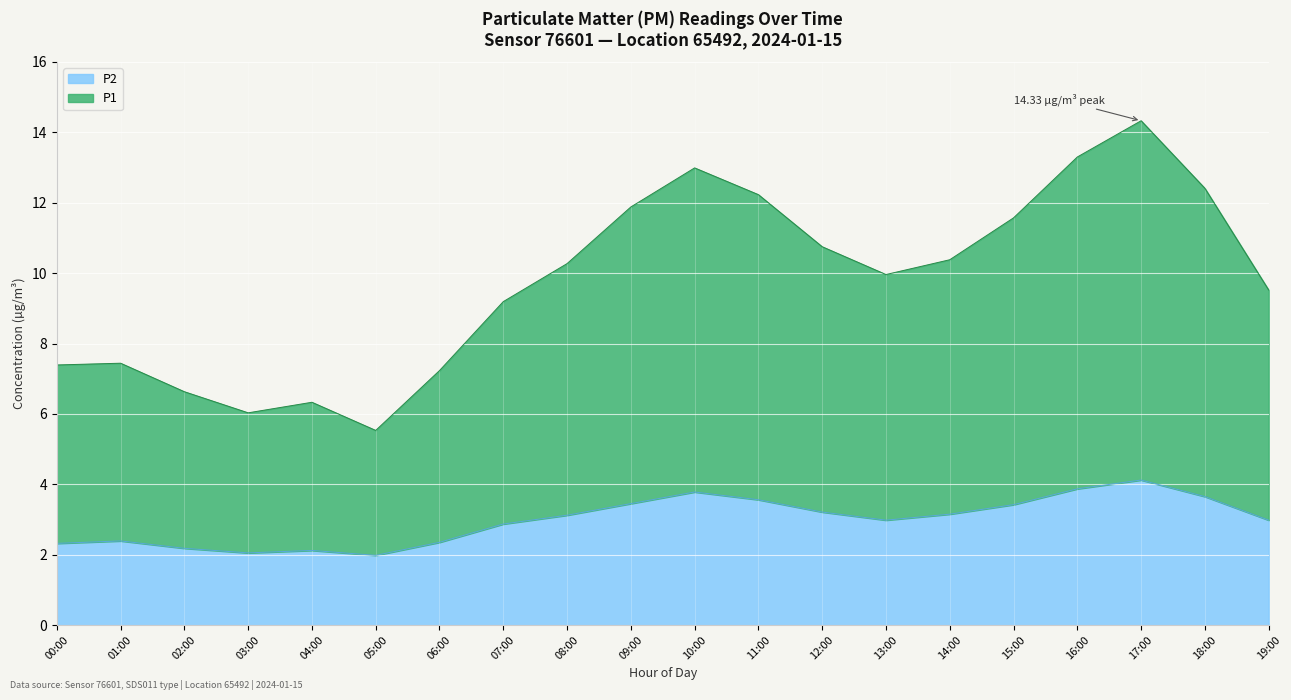

What is the total value across all series at 01:00?

7.4